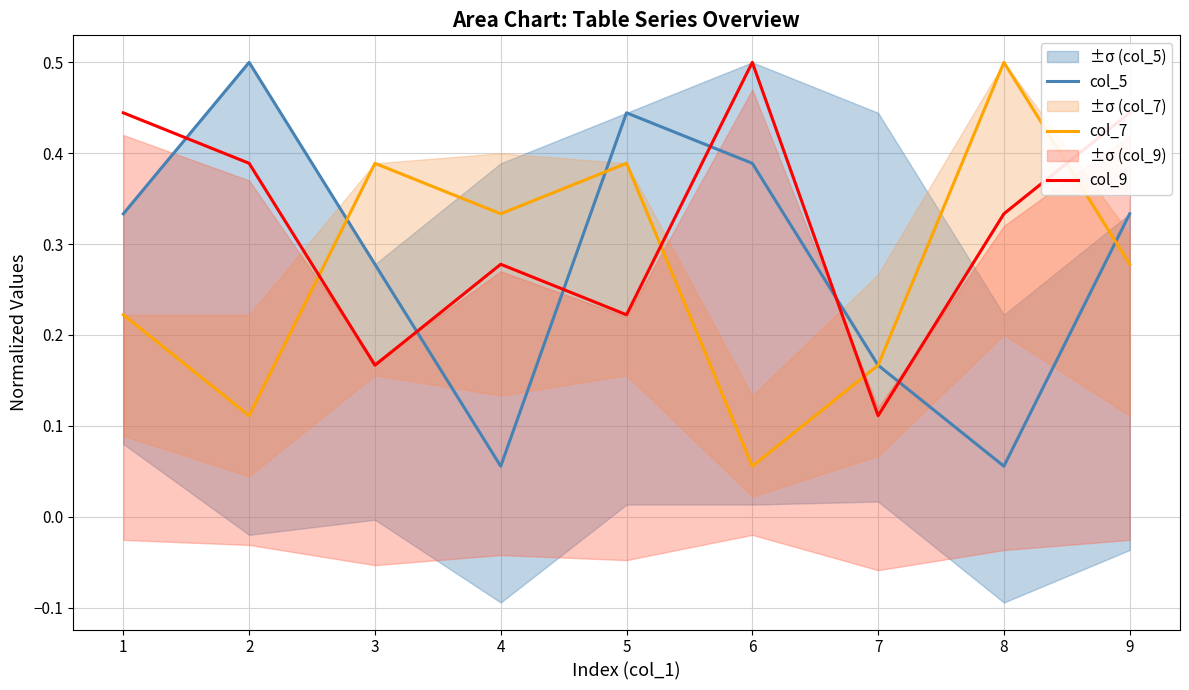

Rank the series by their maximum value, from highest to lowest.

col_5, col_7, col_9